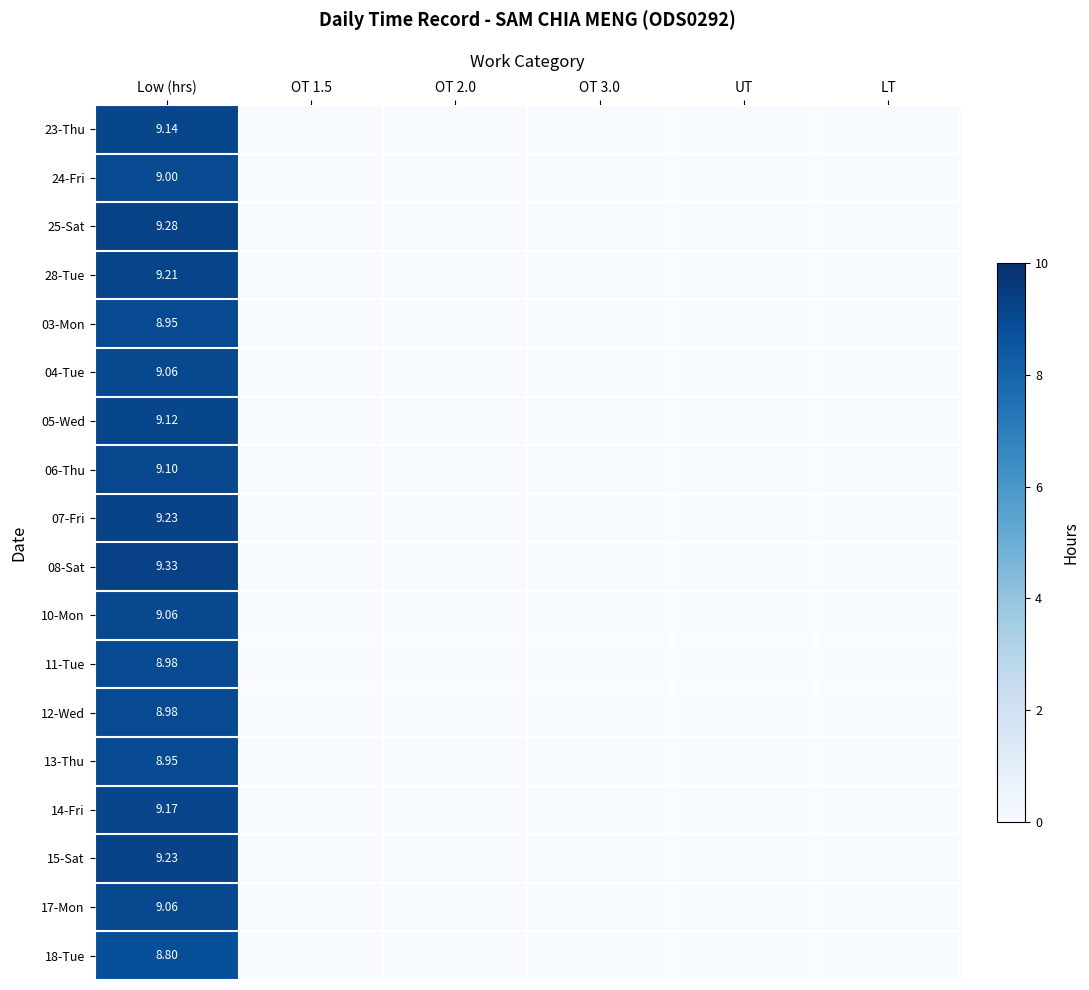

How many values in 24-Fri are above zero?

1